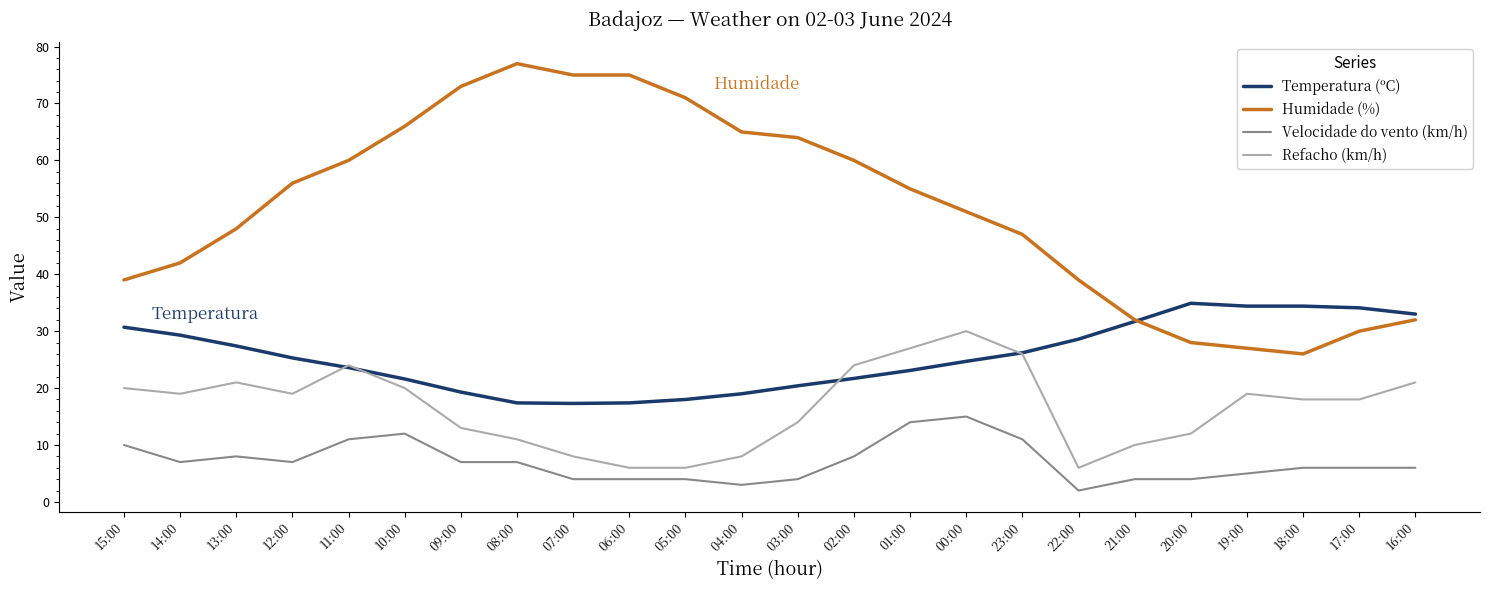

What is the minimum value for Refacho (km/h)?

6.0